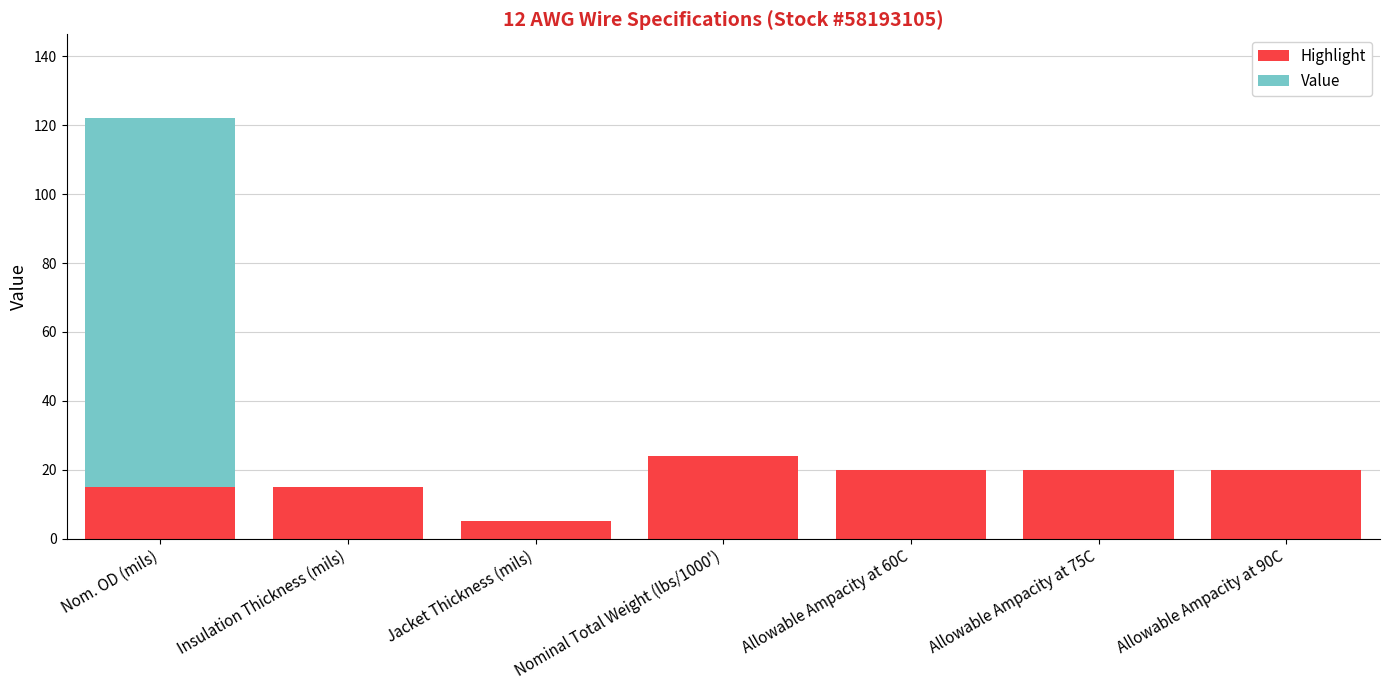

What is the sum of the Highlight values at Allowable Ampacity at 90C and Allowable Ampacity at 75C?

40